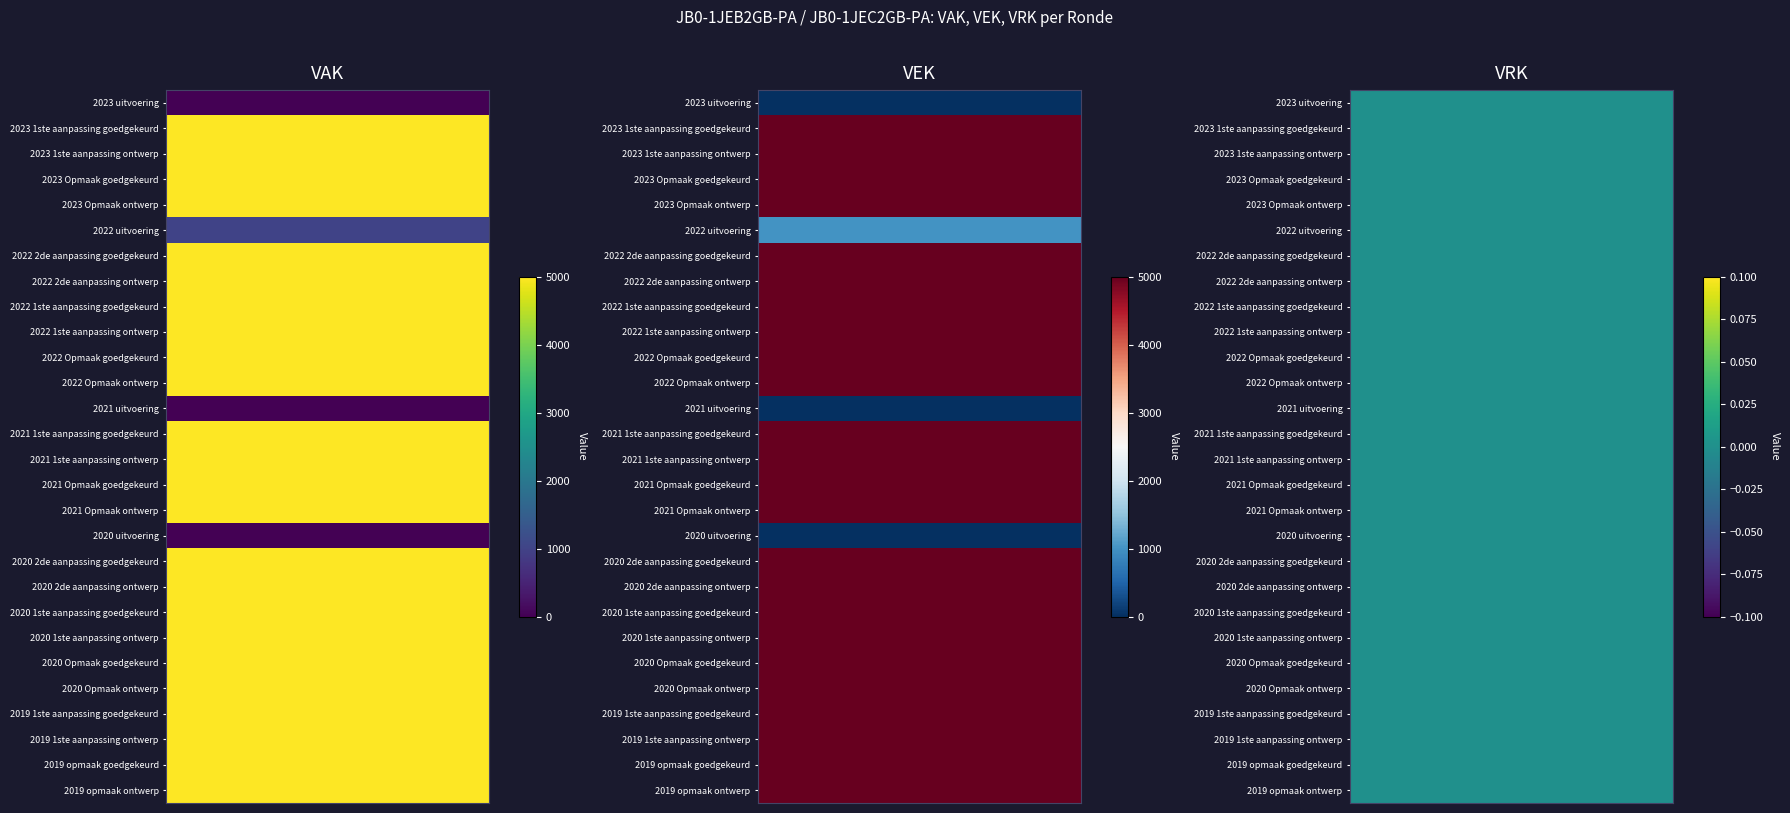

Reading right to left, transcribe all the data shown in this chart.

VAK: 27=5000	26=5000	25=5000	24=5000	23=5000	22=5000	21=5000	20=5000	19=5000	18=5000	17=0	16=5000	15=5000	14=5000	13=5000	12=0	11=5000	10=5000	9=5000	8=5000	7=5000	6=5000	5=1000	4=5000	3=5000	2=5000	1=5000	0=0
VEK: 27=5000	26=5000	25=5000	24=5000	23=5000	22=5000	21=5000	20=5000	19=5000	18=5000	17=0	16=5000	15=5000	14=5000	13=5000	12=0	11=5000	10=5000	9=5000	8=5000	7=5000	6=5000	5=1000	4=5000	3=5000	2=5000	1=5000	0=0
VRK: 27=0	26=0	25=0	24=0	23=0	22=0	21=0	20=0	19=0	18=0	17=0	16=0	15=0	14=0	13=0	12=0	11=0	10=0	9=0	8=0	7=0	6=0	5=0	4=0	3=0	2=0	1=0	0=0